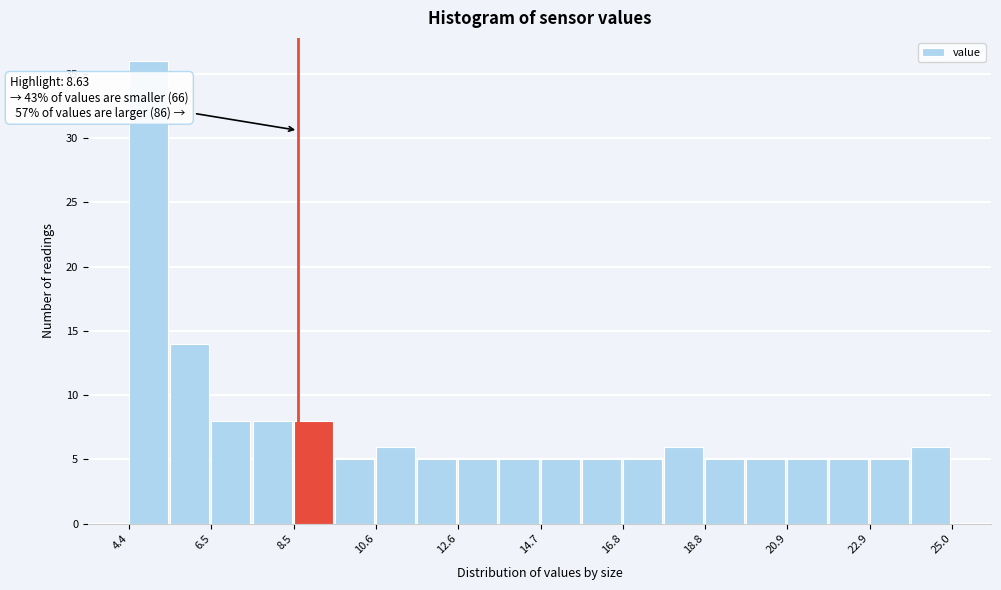

Around what value on the x-axis is the tallest bar? Give the approximate position of its centre, as read against the axis.

5.0